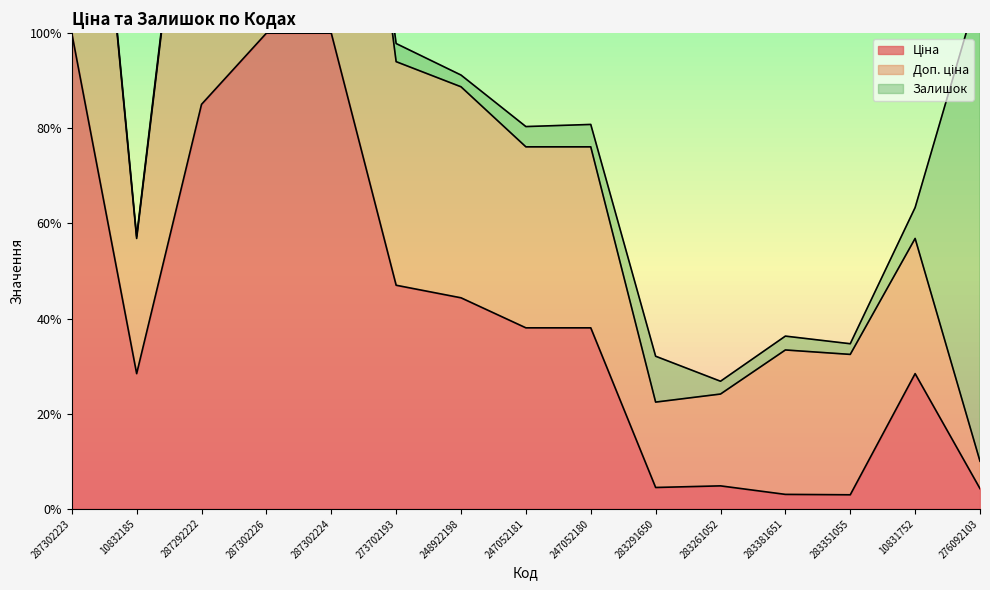

Which category has the lowest value in the Ціна series?

283351055